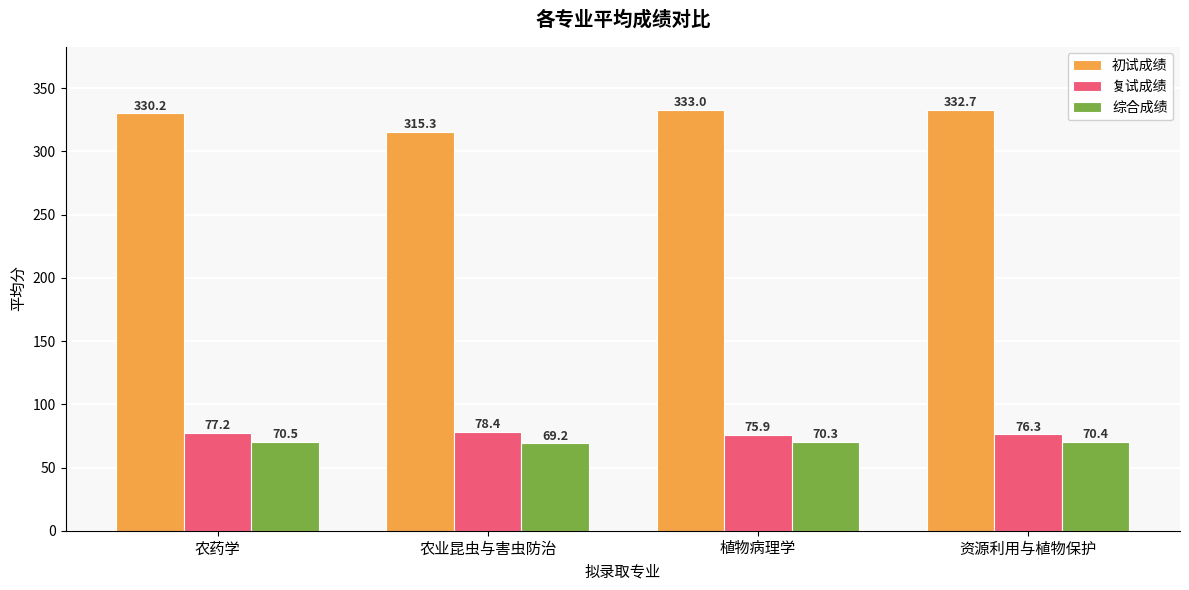

What are all the series names shown in the legend?

初试成绩, 复试成绩, 综合成绩